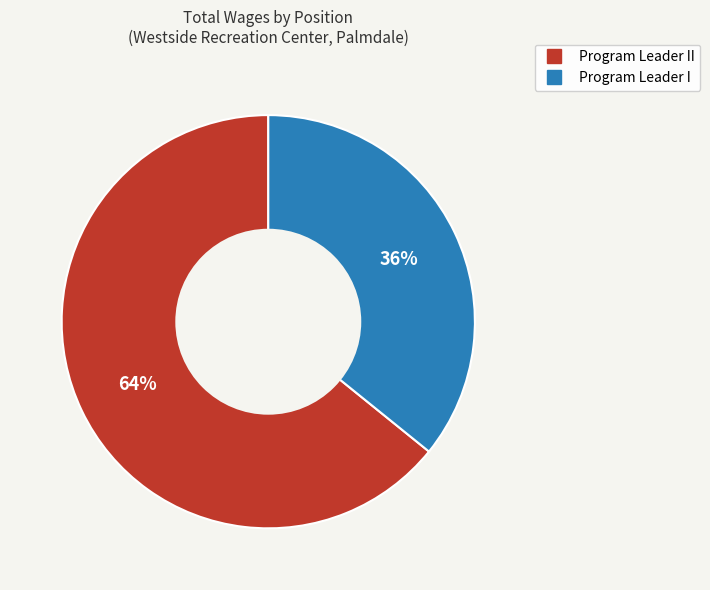

Is there a majority slice in this chart?

Yes